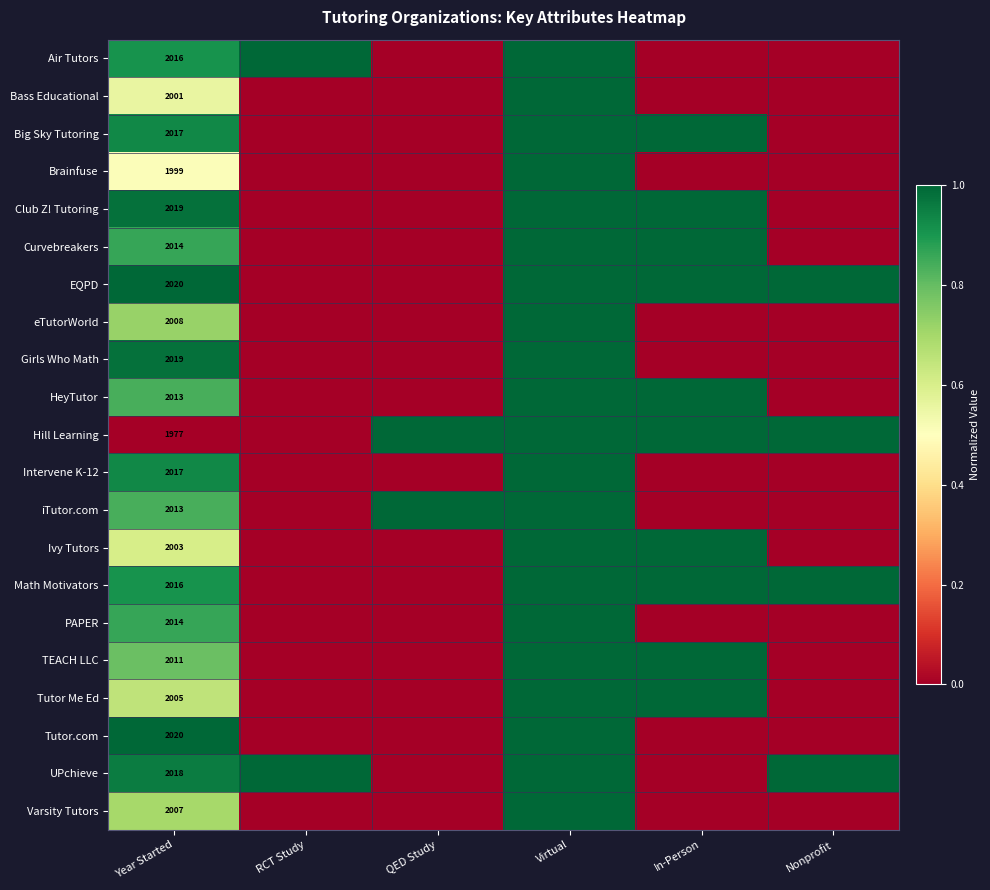

Is it true that Math Motivators equals 2760 at Year Started?

False